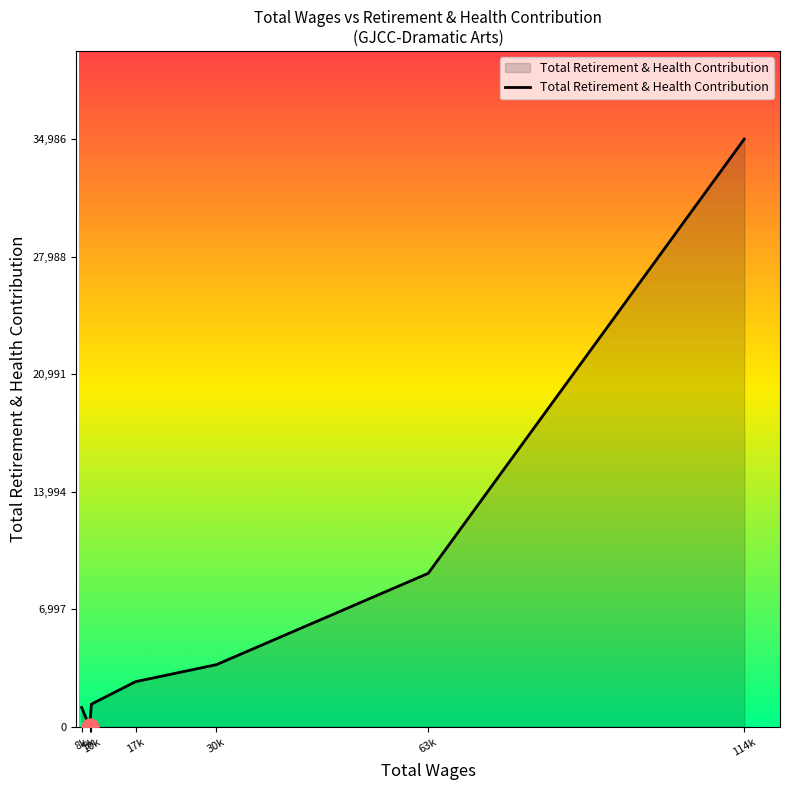

What is the change in value from 8k to 9k?

-1143